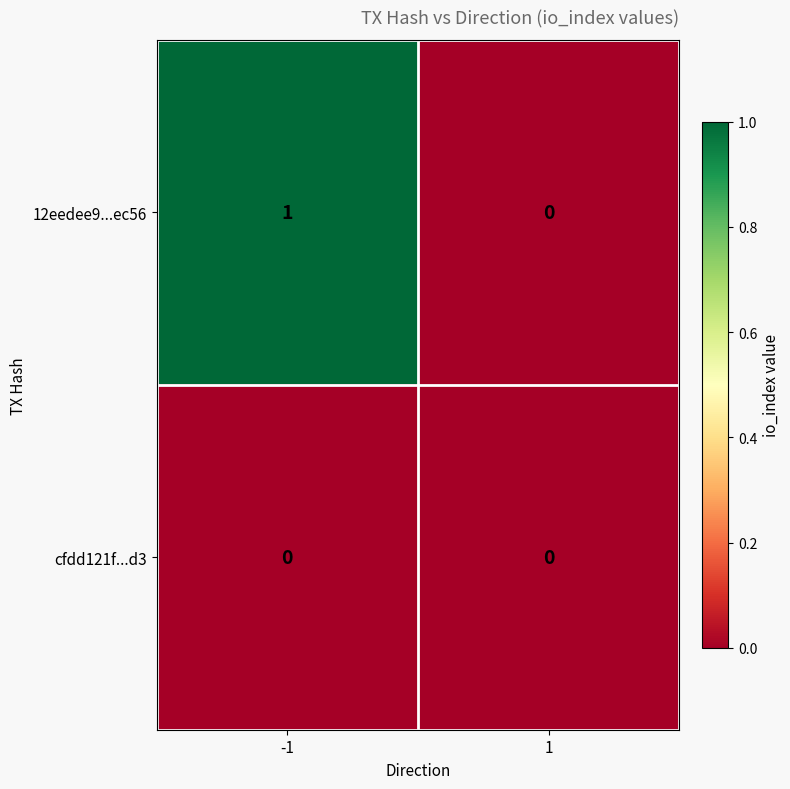

Rank the series by their maximum value, from highest to lowest.

12eedee9...ec56, cfdd121f...d3